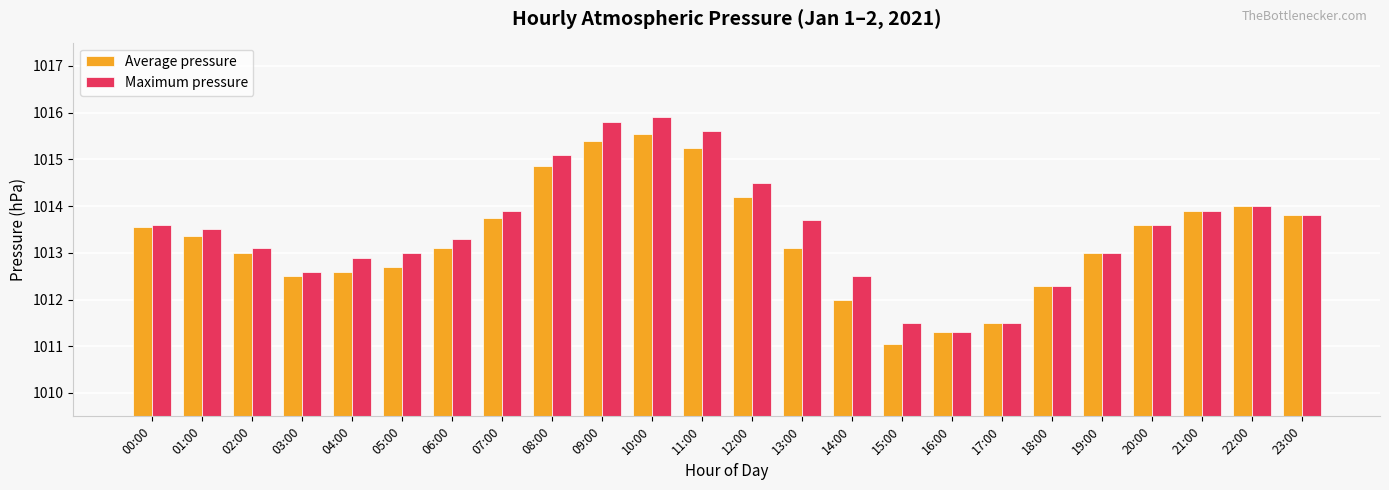

Which series changed the most between 00:00 and 04:00?

Average pressure